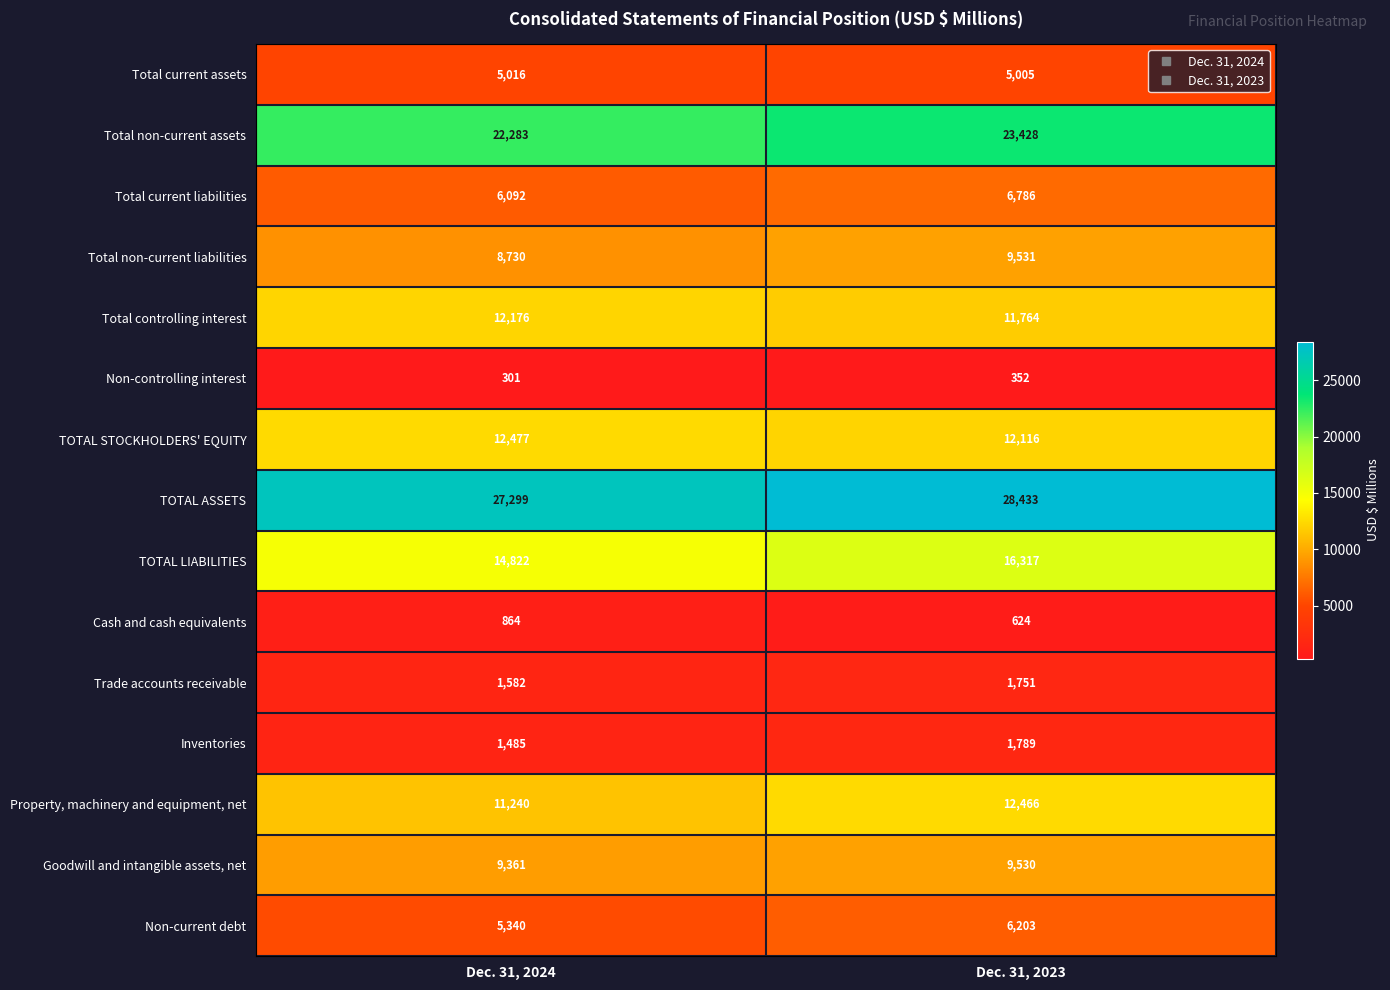

True or false: Total non-current assets has a value of 23428 at Dec. 31, 2023.

True